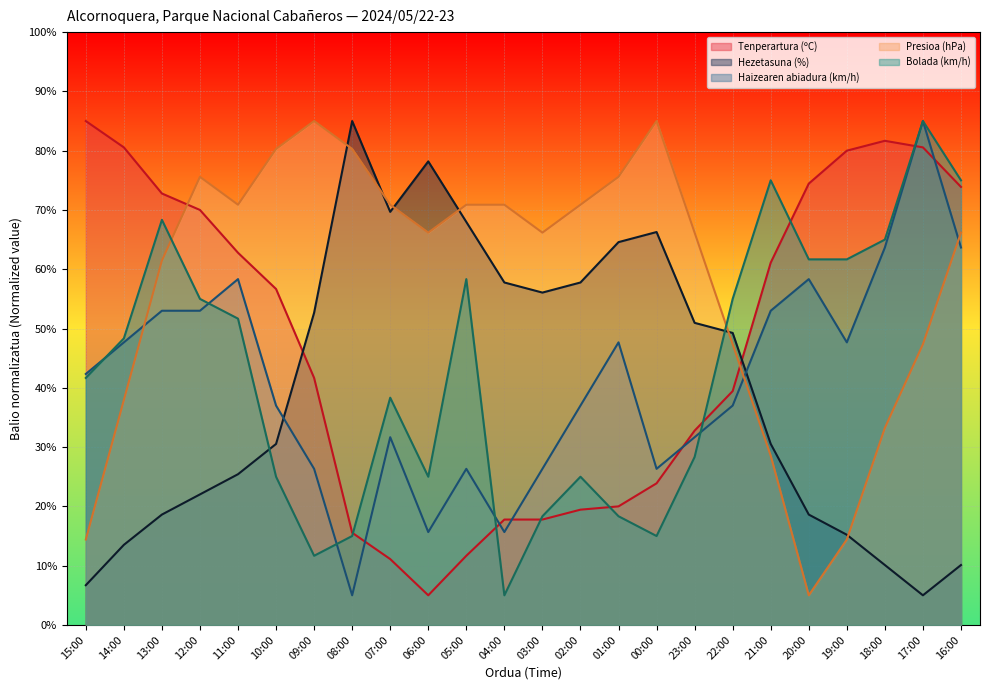

After their last crossing, which series has the higher values: Bolada (km/h) or Haizearen abiadura (km/h)?

Bolada (km/h)